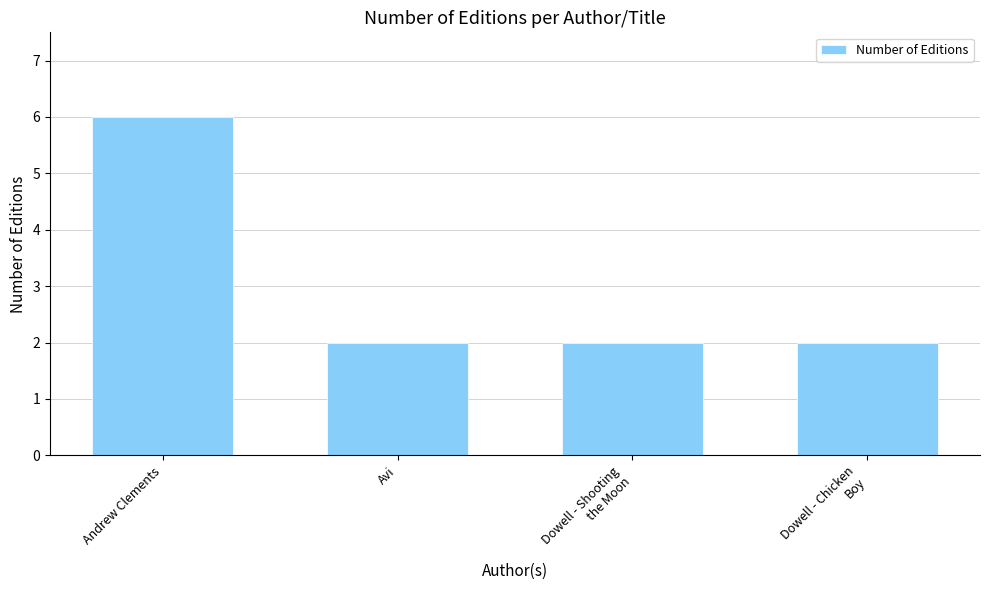

True or false: the data shows 2 at Dowell - Chicken
Boy.

True